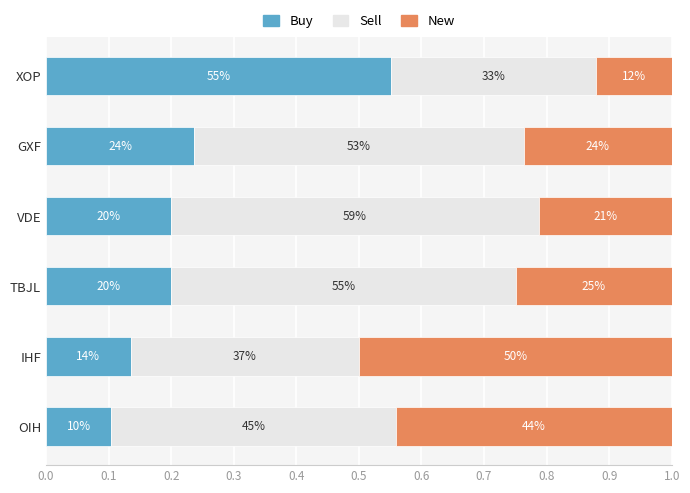

What is the difference between the second highest and second lowest values in the Sell series?

0.2